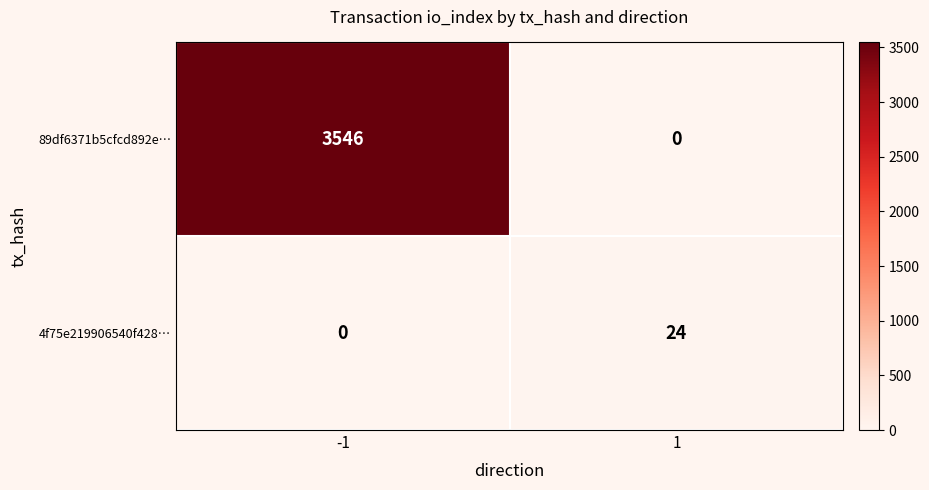

What is the sum of all 4f75e219906540f428… values?

24